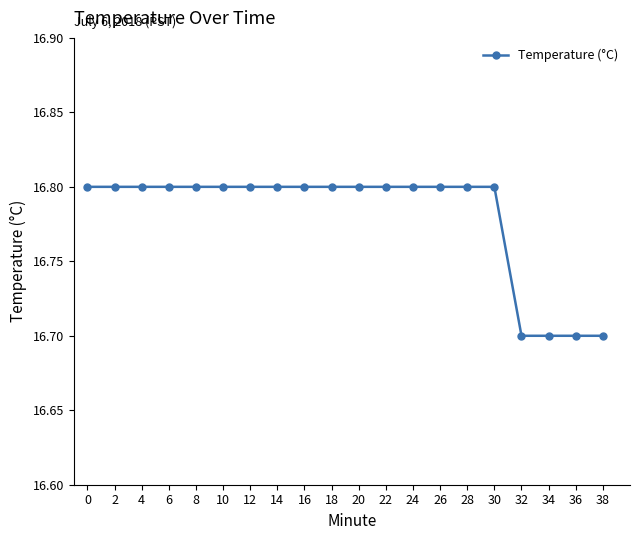

What is the maximum value shown in the chart?

16.8